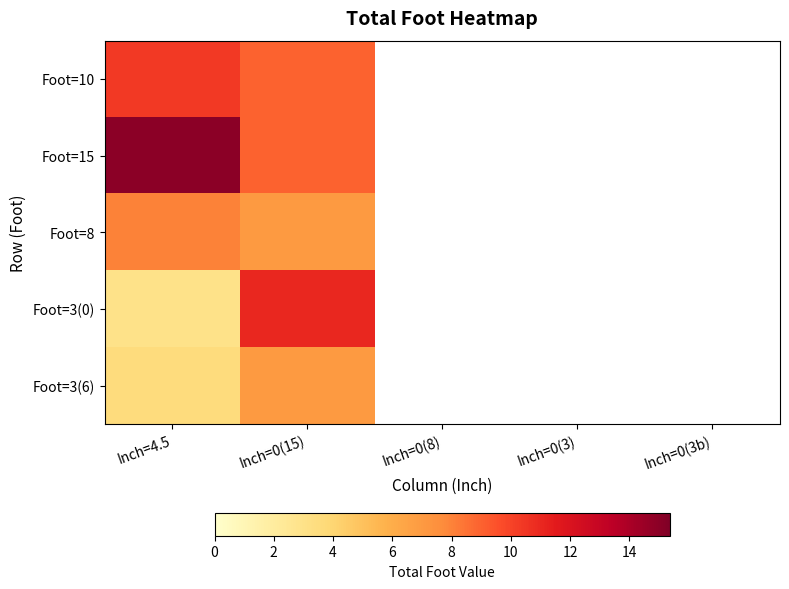

What is the difference between the maximum and minimum values in the Foot=10 series?

1.4